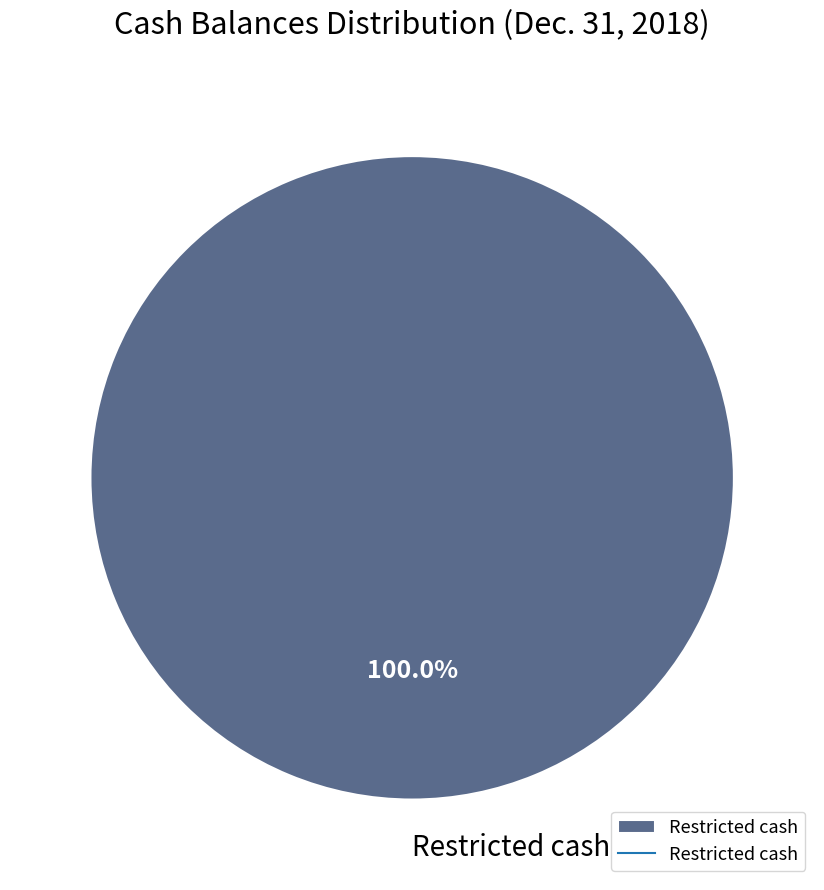

Which slice represents more than half of the pie?

Restricted cash